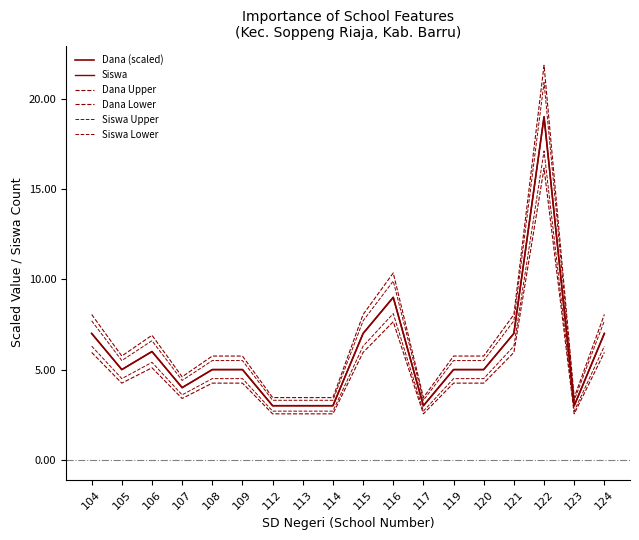

Rank the series by their maximum value, from lowest to highest.

Dana Lower, Siswa Lower, Dana (scaled), Siswa, Siswa Upper, Dana Upper